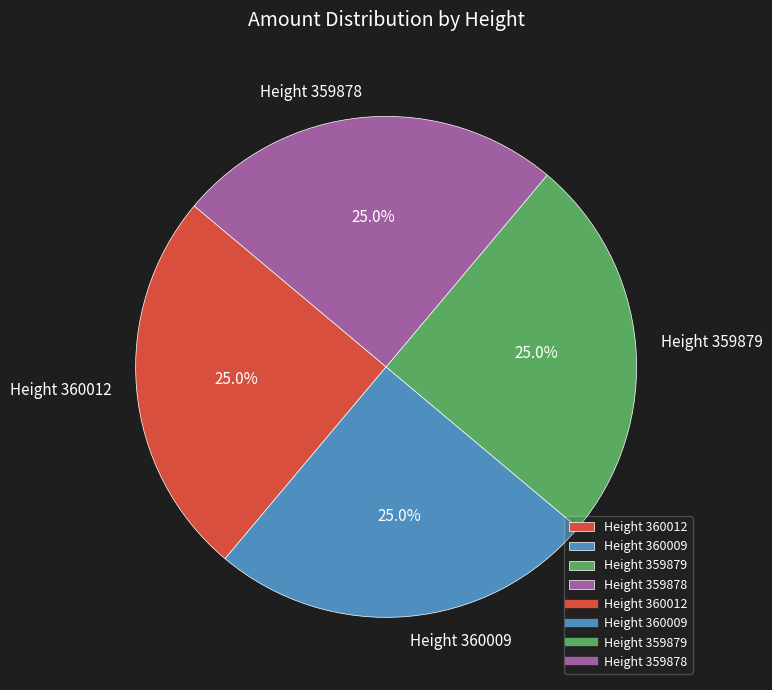

What is the ratio of the value at Height 360012 to the value at Height 360009?

1.0